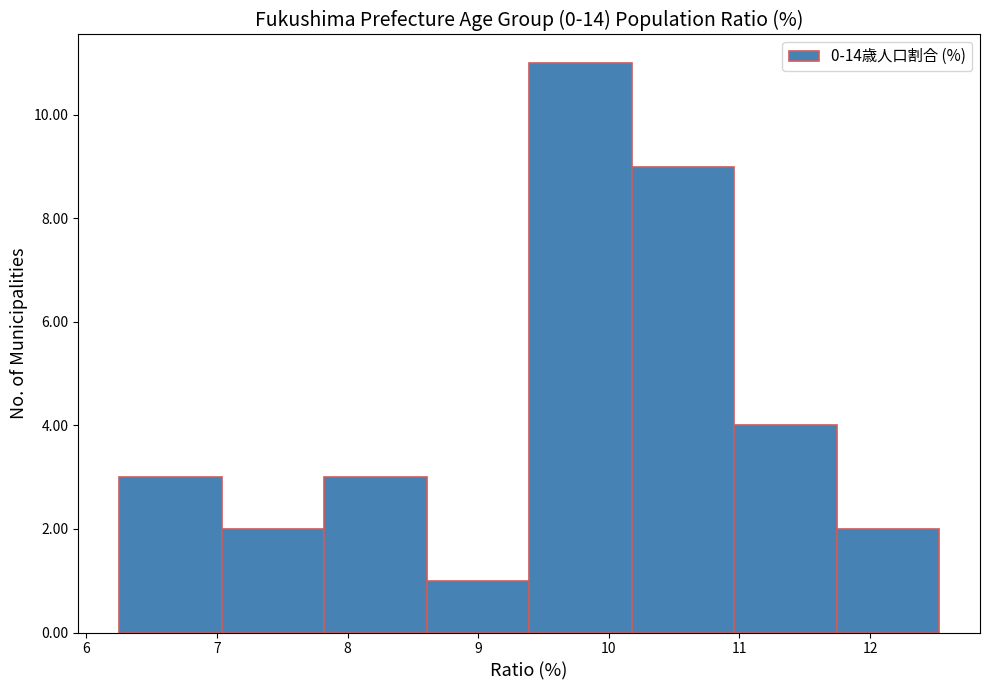

Reading left to right, transcribe this chart: for each bar, give the range it covers on the x-axis and its height. Neither the bar edges nor the heights are printed on the chart, so give them approximately, as read against the axes.

6.3 to 7.0: 3
7.0 to 7.8: 2
7.8 to 8.6: 3
8.6 to 9.4: 1
9.4 to 10.2: 11
10.2 to 11.0: 9
11.0 to 11.7: 4
11.7 to 12.5: 2